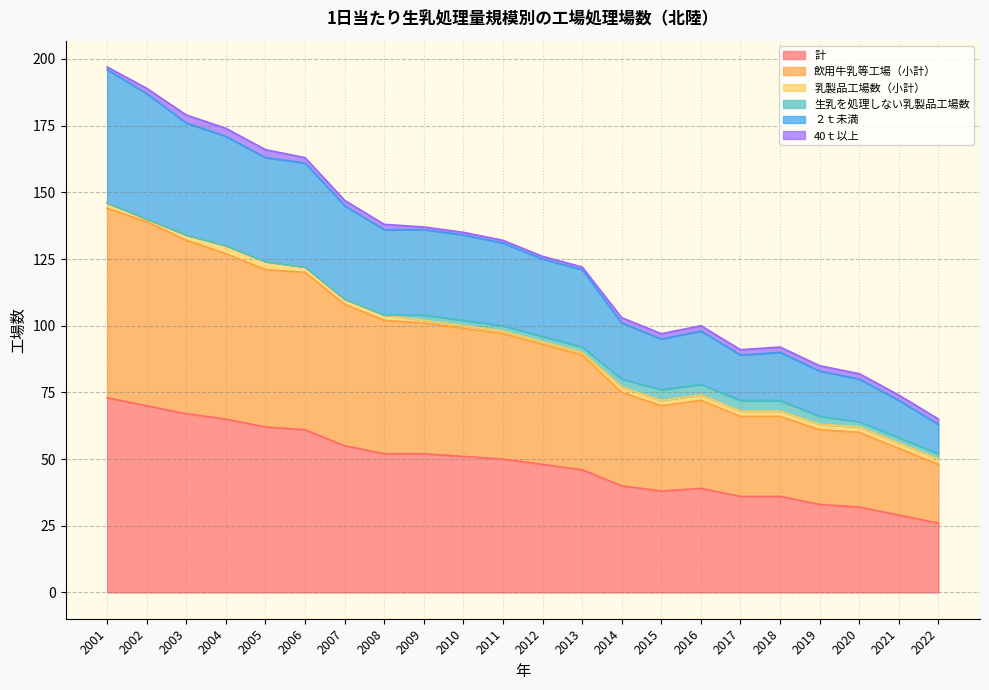

Is it true that ２ｔ未満 equals 176 at 2003?

True